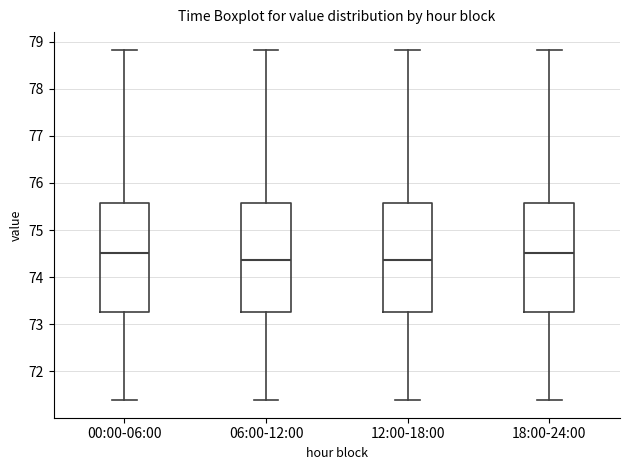

Reading left to right, transcribe this box plot: for each box, give where its median line is, the range the box spans, and where its two whiskers end, as read against the y-axis. The values are not printed on the chart, so give them approximately, as read against the axis.

00:00-06:00: median 74.5, box 73.3 to 75.6, whiskers 71.4 to 78.8
06:00-12:00: median 74.4, box 73.3 to 75.6, whiskers 71.4 to 78.8
12:00-18:00: median 74.4, box 73.3 to 75.6, whiskers 71.4 to 78.8
18:00-24:00: median 74.5, box 73.3 to 75.6, whiskers 71.4 to 78.8